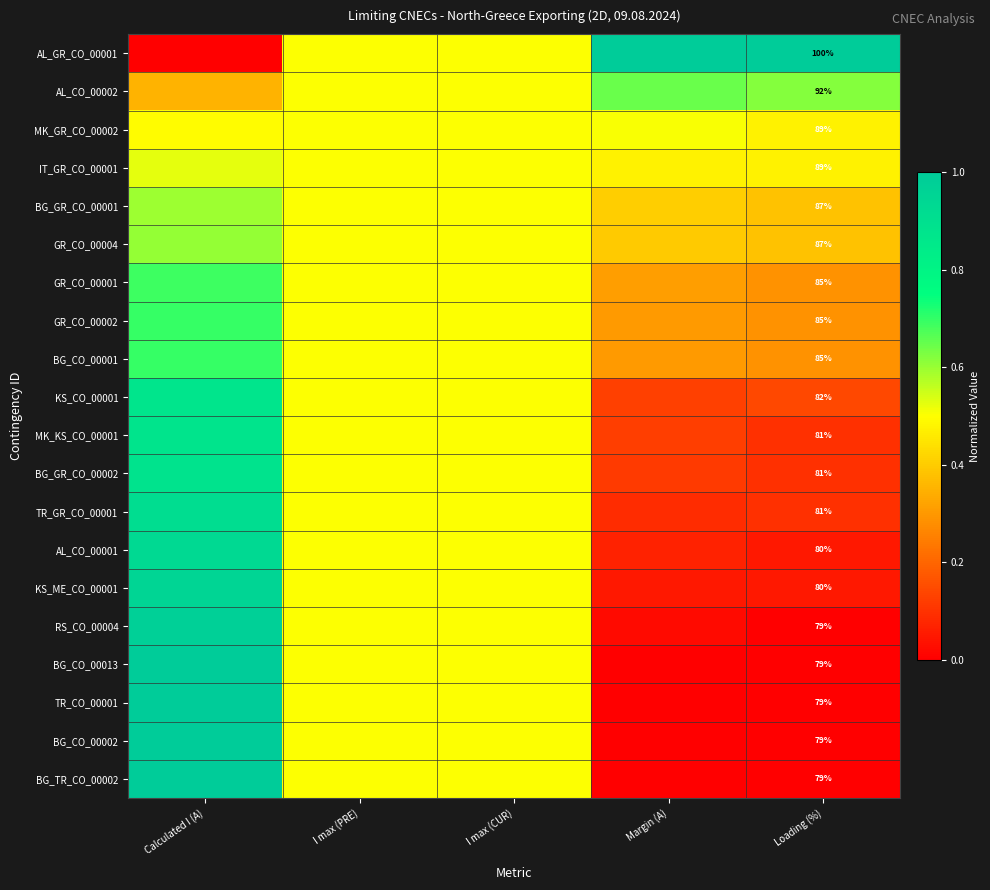

At which category is the sum across all series the highest?

Calculated I (A)